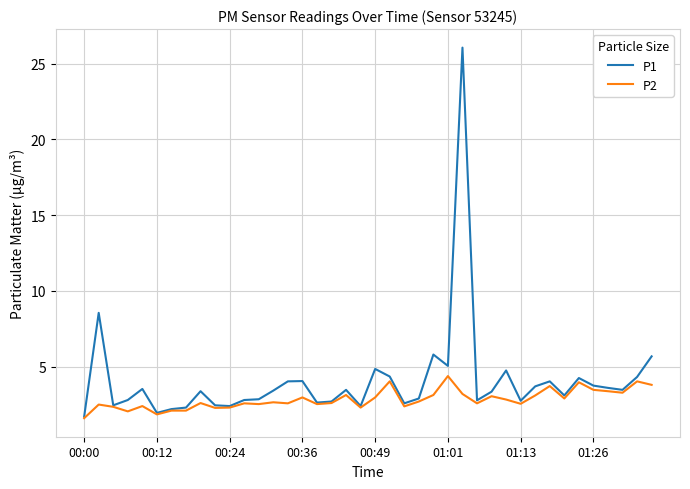

Which series has the largest total across all categories?

P1